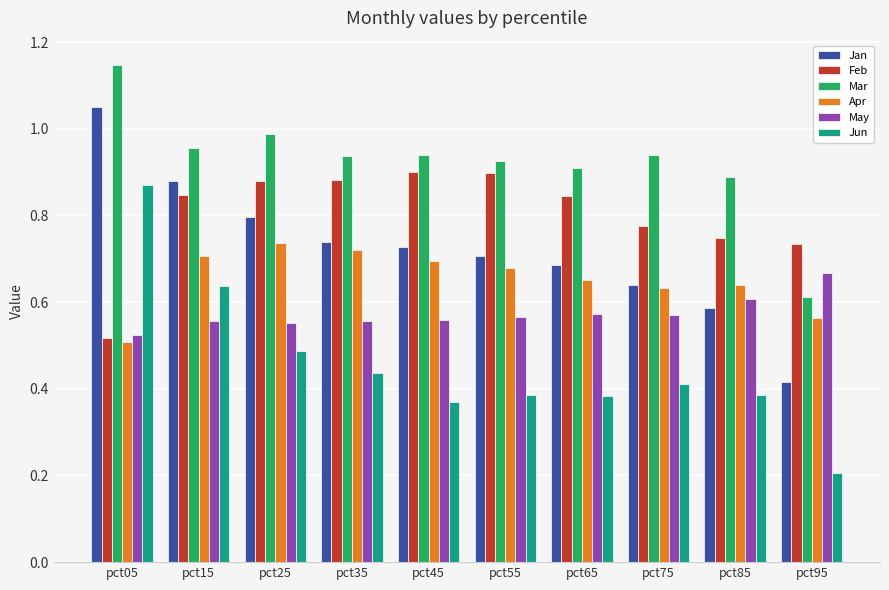

The value of May at pct15 is 0.9. True or false?

False